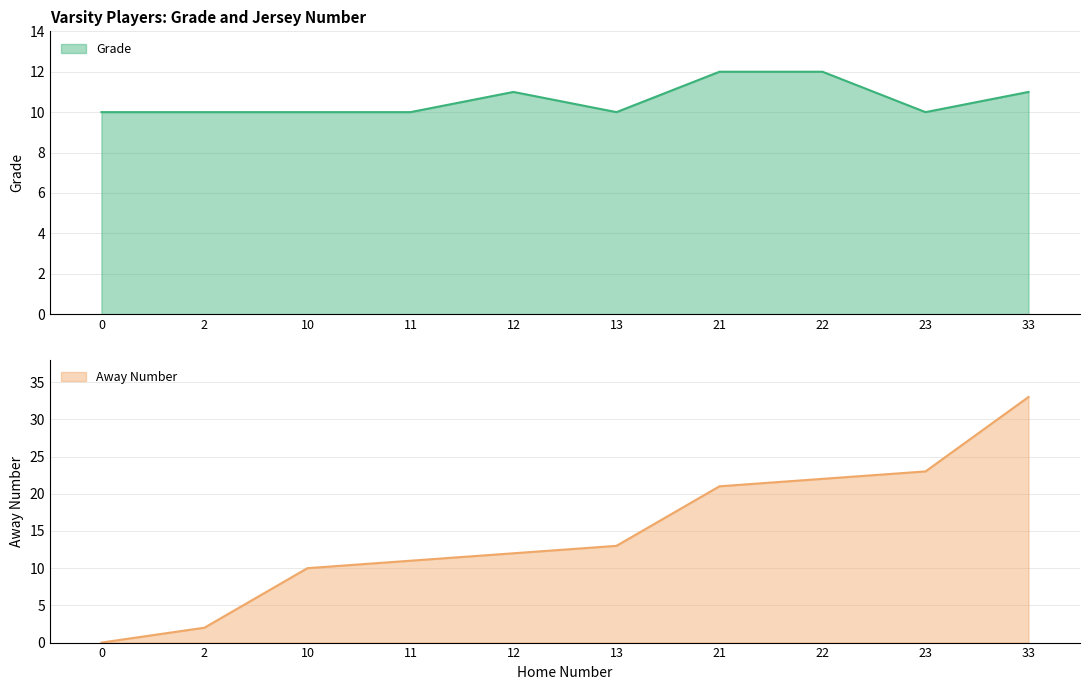

Which series has the widest spread of values?

Away Number